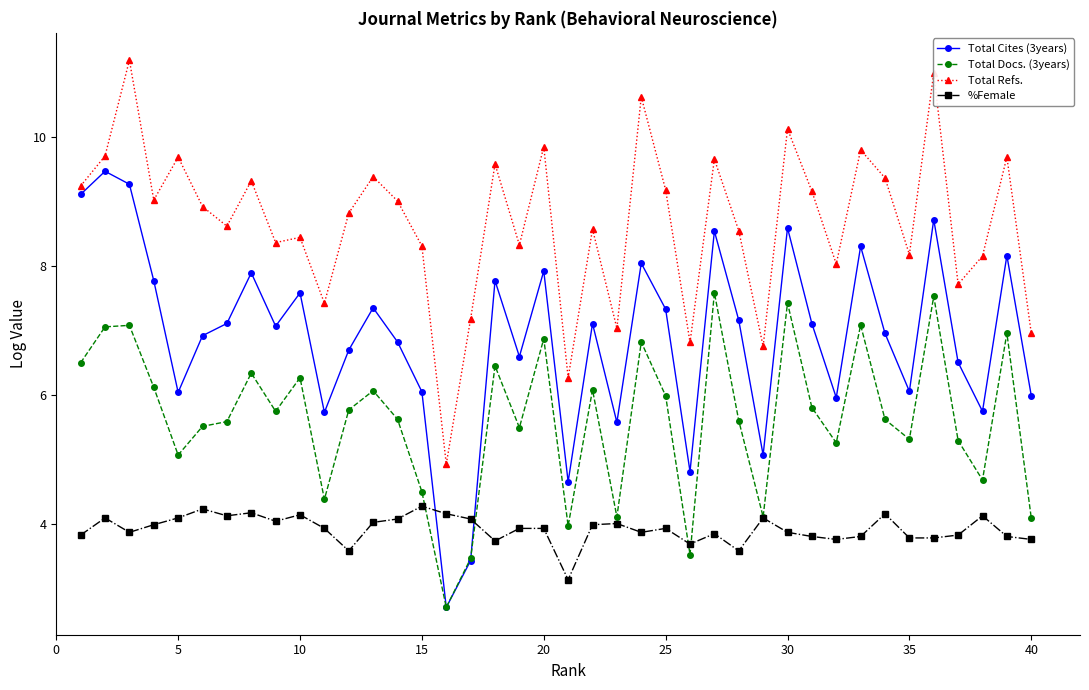

What is the lowest value of the Total Cites (3years) series?

2.7